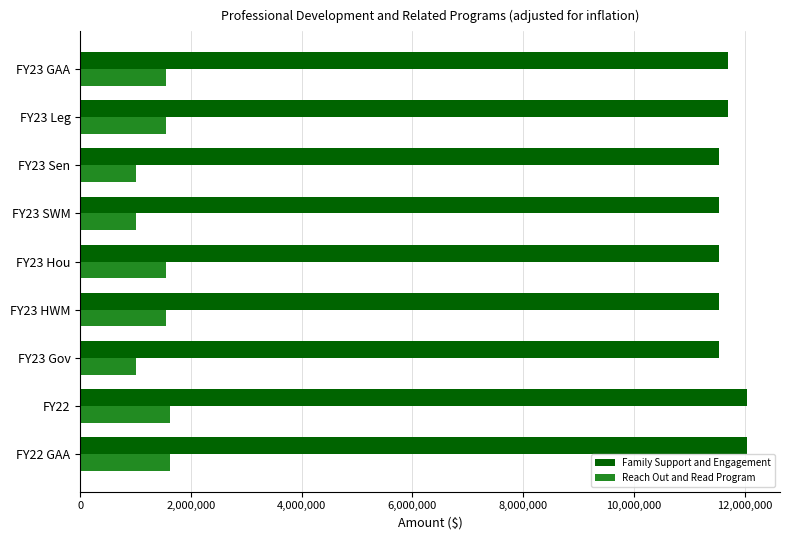

What is the average value of the Reach Out and Read Program series?

1380370